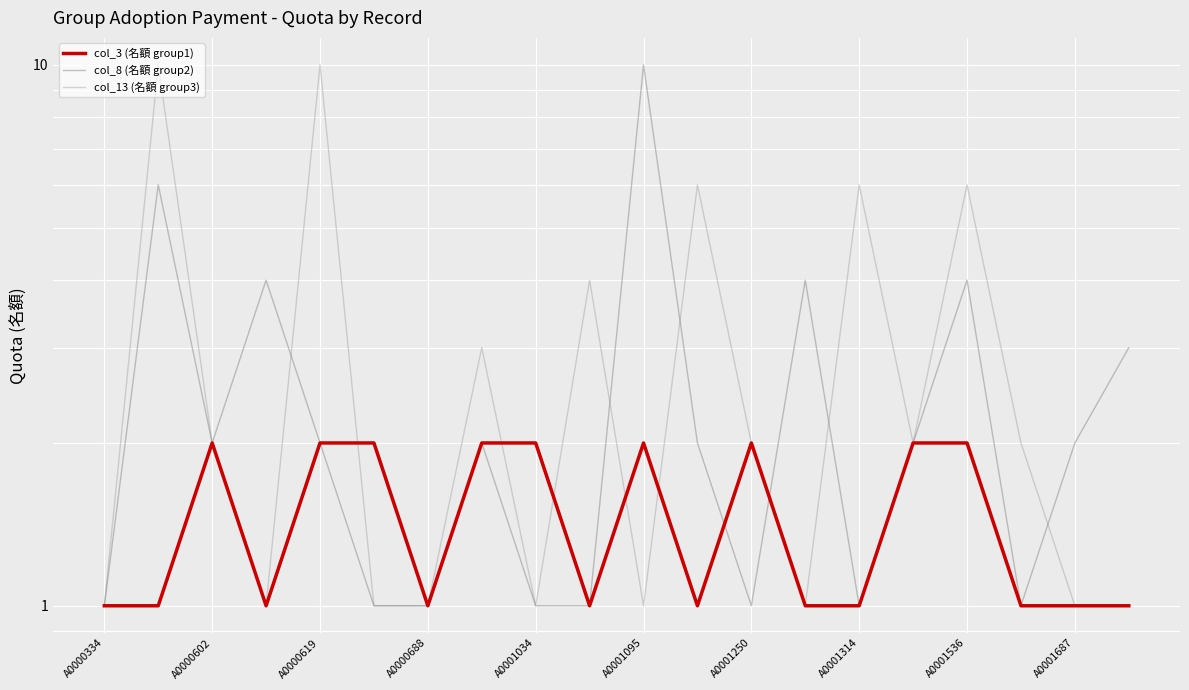

What is the smallest value displayed?

1